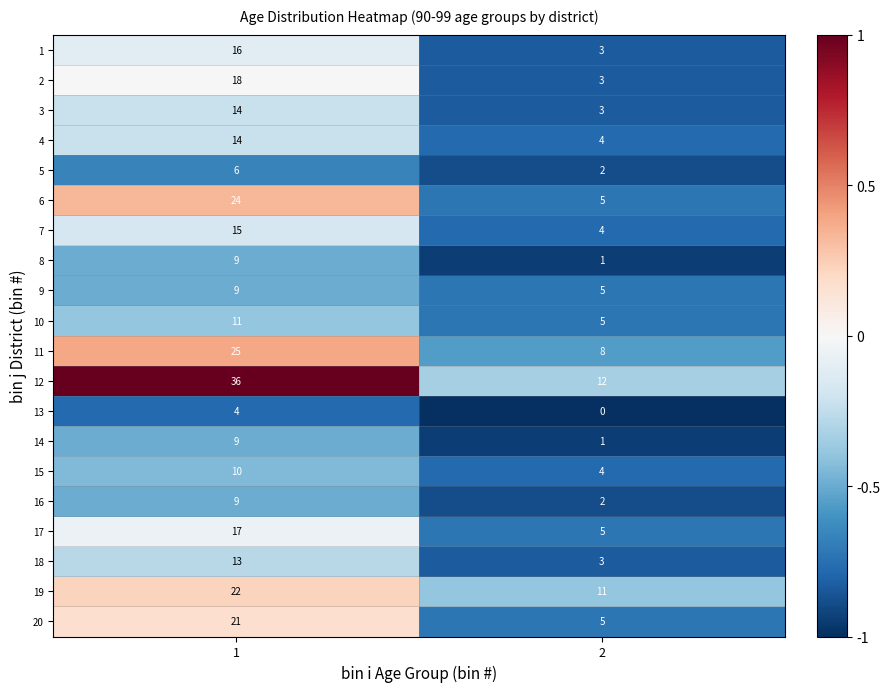

Is it true that 1 equals 23 at 1?

False